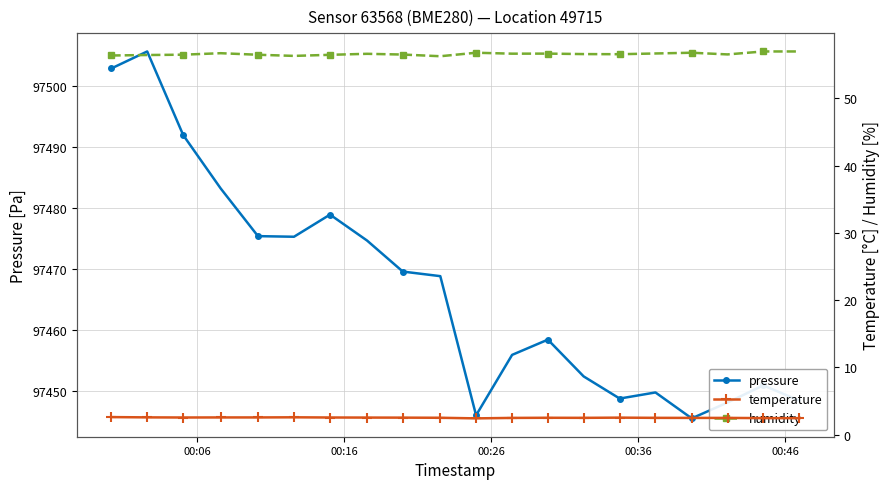

What is the highest value of the humidity series?

57.0